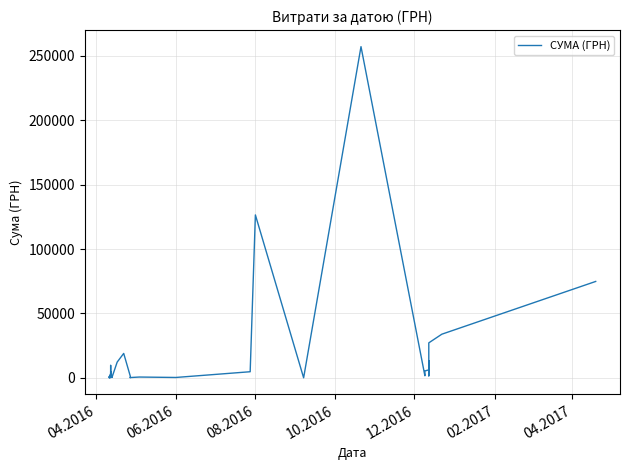

Does the chart have visible grid lines?

Yes